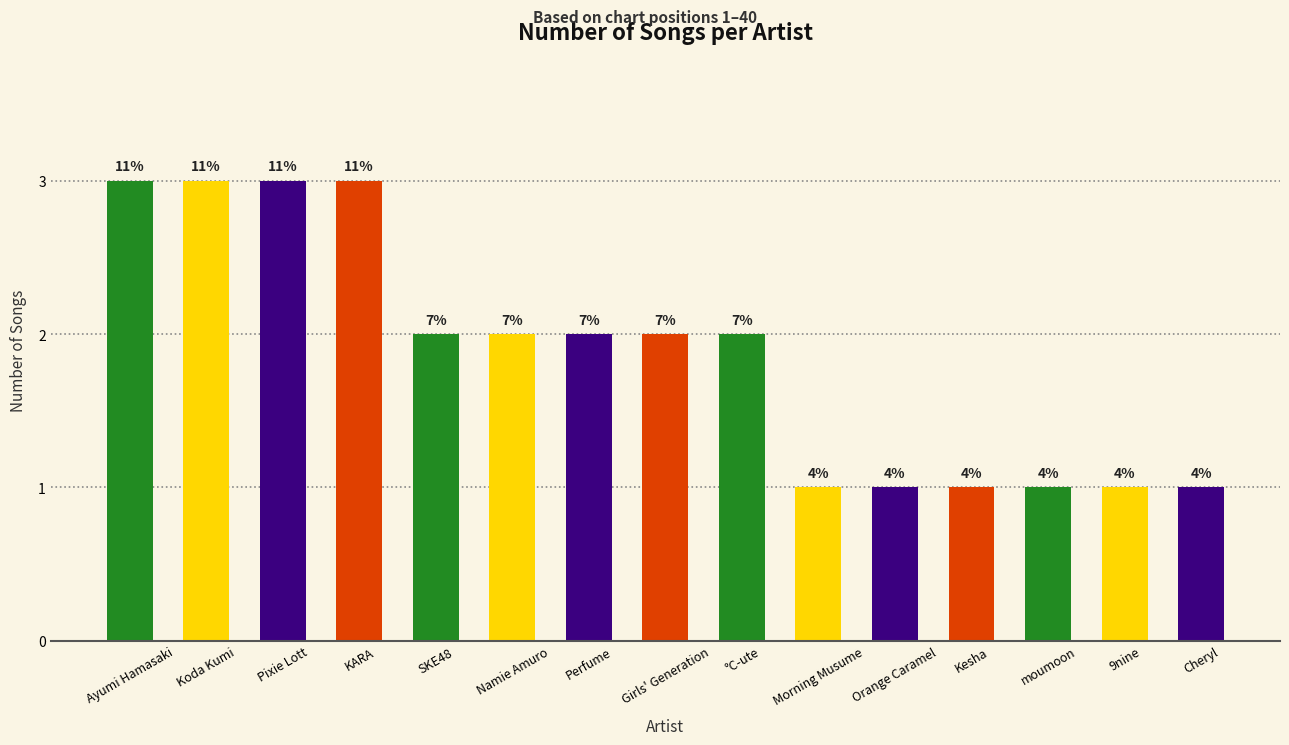

Are the bars horizontal?

No